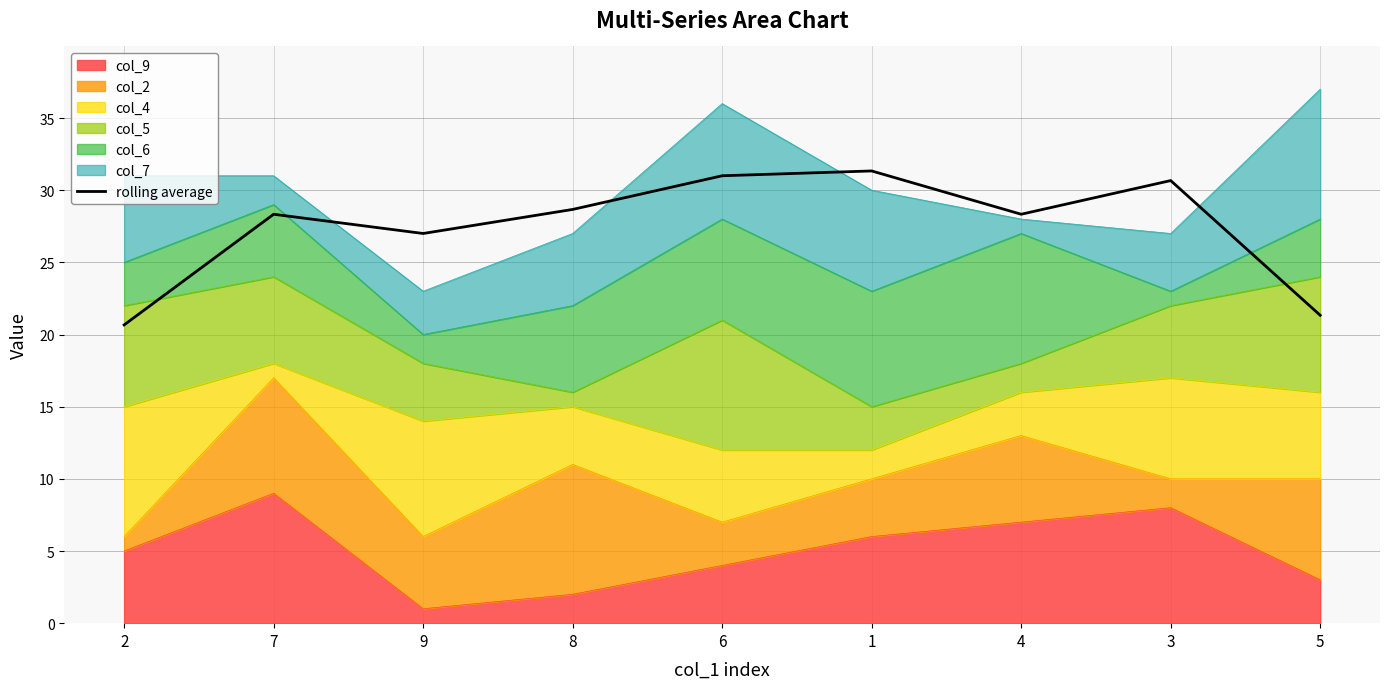

True or false: the data has more than 2 interior local peaks.

True